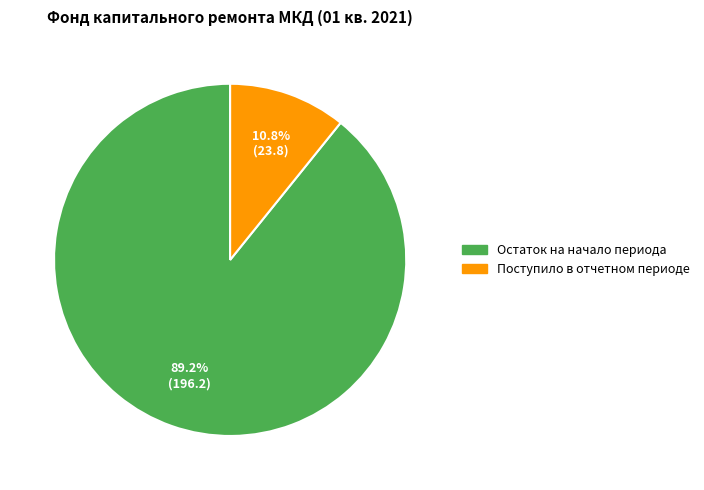

What percentage do Остаток на начало периода and Поступило в отчетном периоде together represent?

100.0%